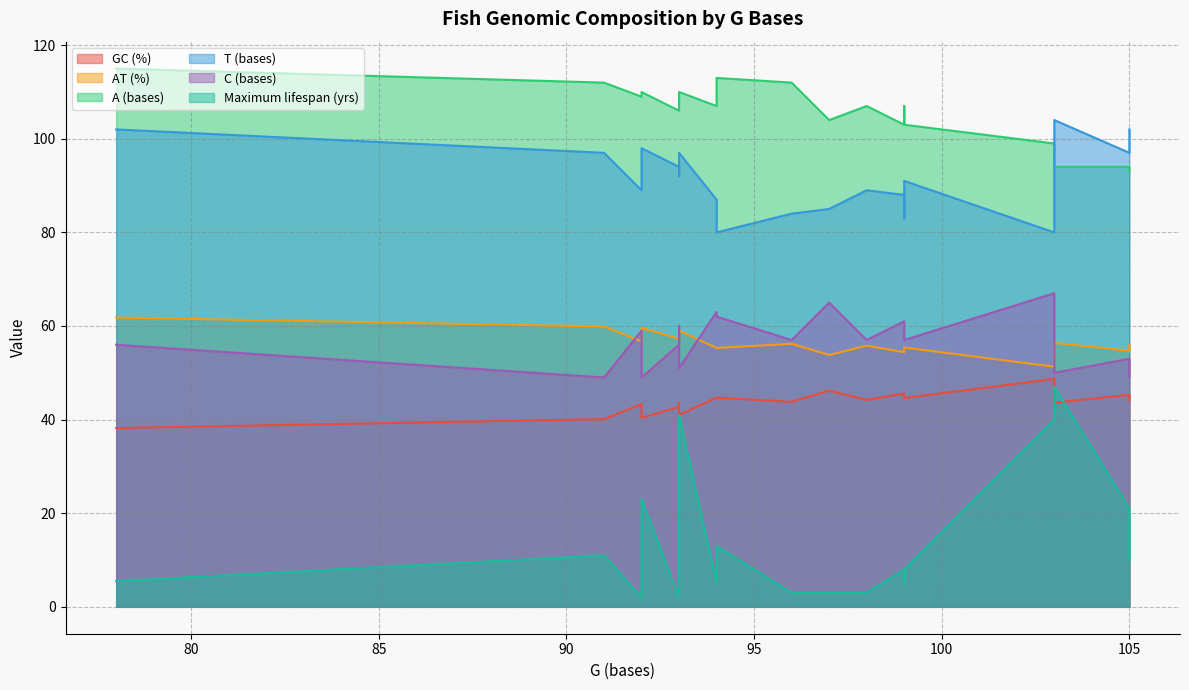

How many lines are shown in the chart?

6